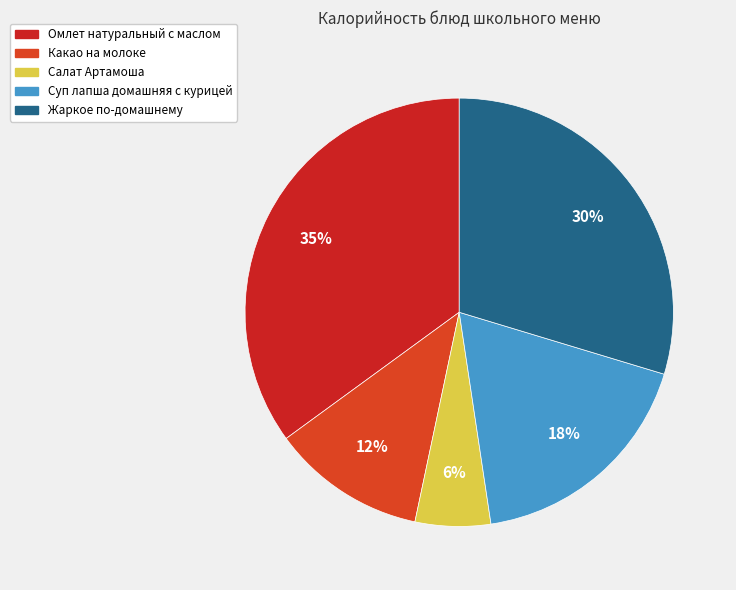

Rank the categories by value from highest to lowest.

Омлет натуральный с маслом, Жаркое по-домашнему, Суп лапша домашняя с курицей, Какао на молоке, Салат Артамоша